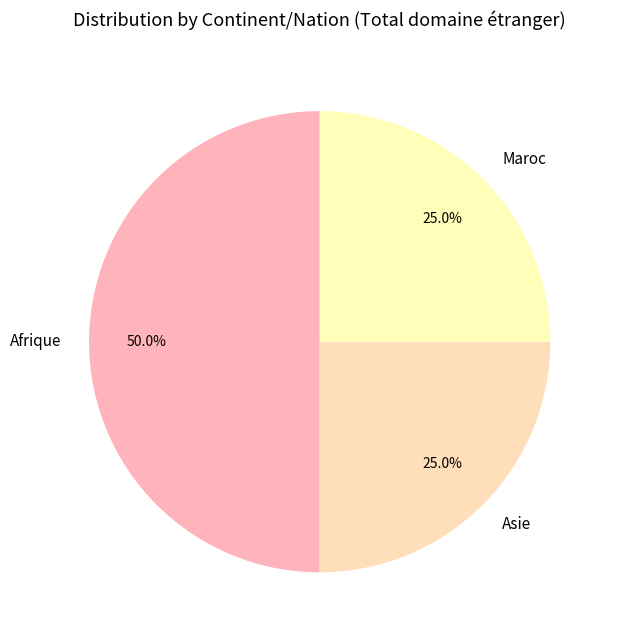

What is the largest slice in the pie chart?

Afrique